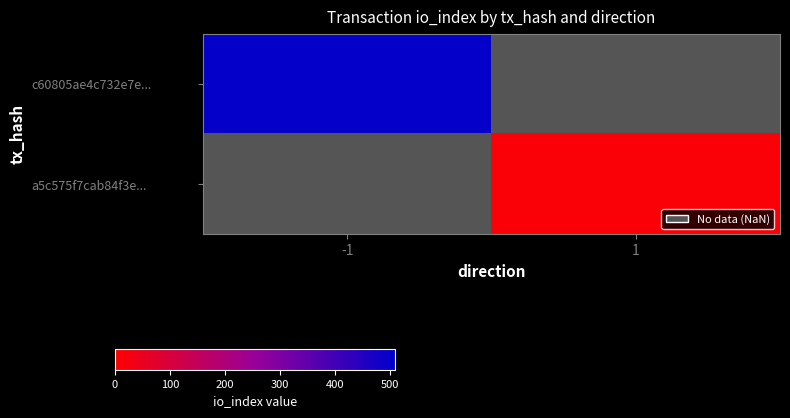

Which category has the lowest value in the c60805ae4c732e7e... series?

-1